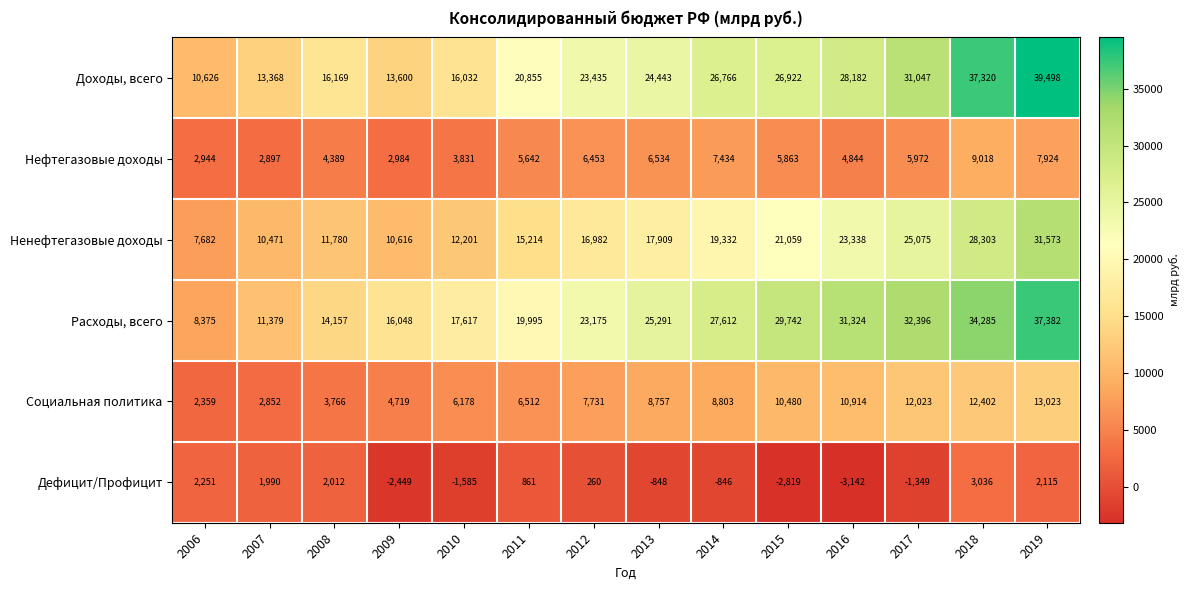

What is the sum of all Дефицит/Профицит values?

-513